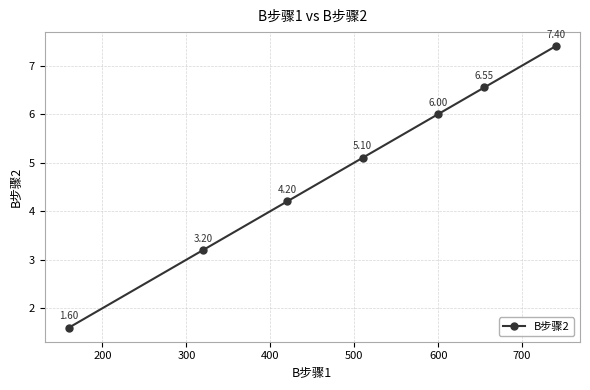

What is the value of the 7th point from the left?

7.4